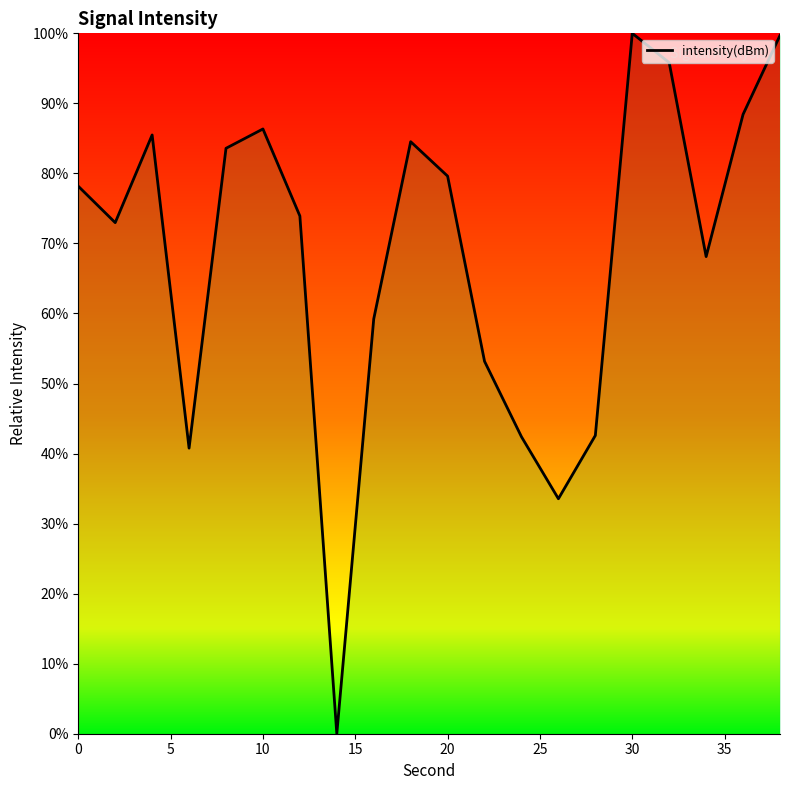

How many categories are shown in the chart?

20